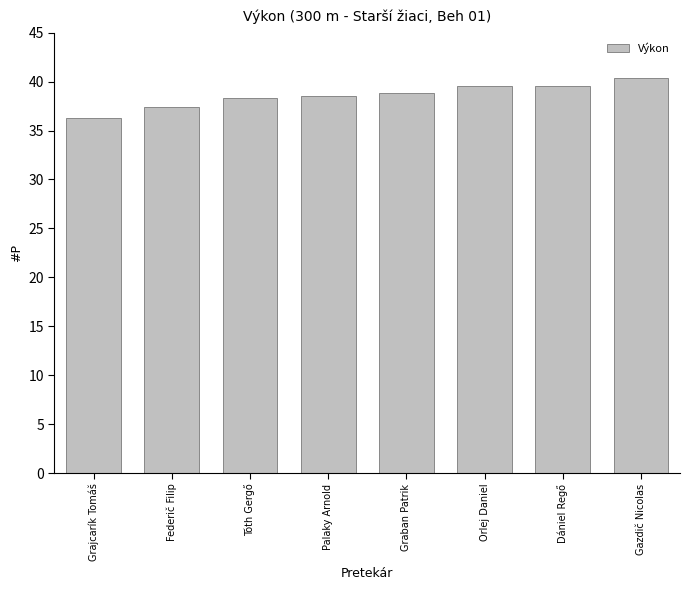

What is the change in value from Federič Filip to Tóth Gergő?

+0.9